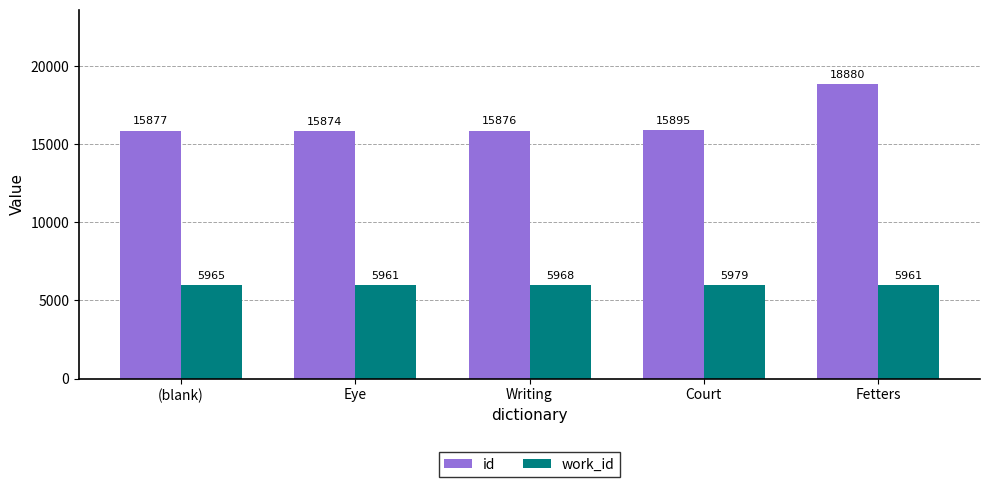

How many work_id values are between 5961 and 5968?

4